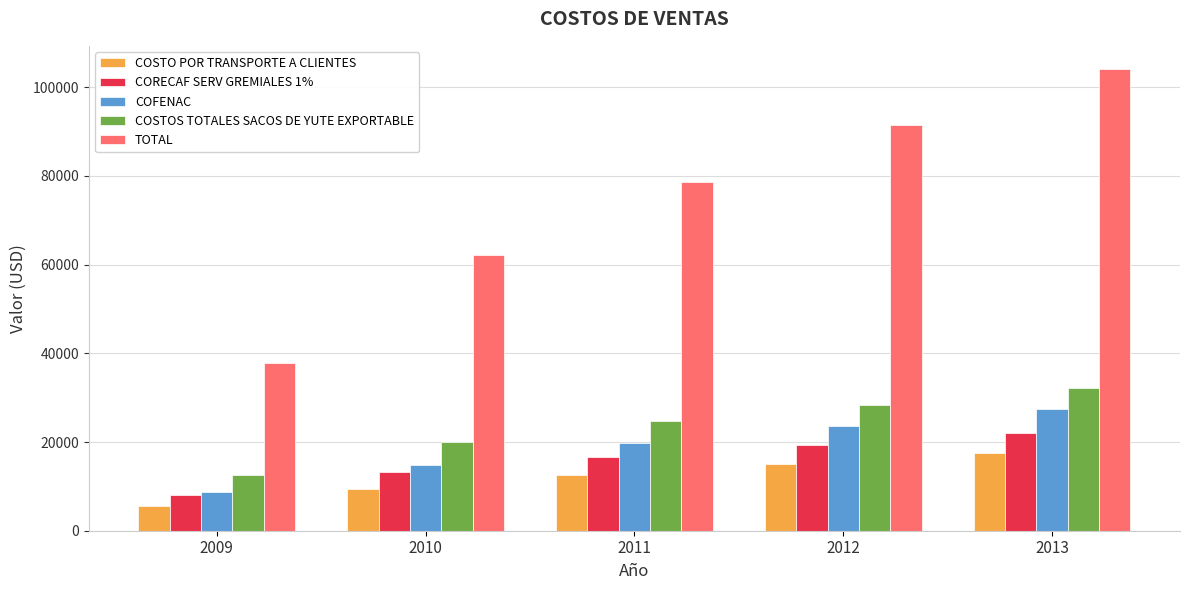

Reading left to right, what are all the values shown in this chart?

COSTO POR TRANSPORTE A CLIENTES: 2009=5495.1	2010=9459.1	2011=12554.6	2012=14987.8	2013=17421.5
CORECAF SERV GREMIALES 1%: 2009=7999.7	2010=13234.3	2011=16703.1	2012=19235.8	2013=22020.4
COFENAC: 2009=8651.6	2010=14892.7	2011=19766.4	2012=23597.4	2013=27429.1
COSTOS TOTALES SACOS DE YUTE EXPORTABLE: 2009=12669.3	2010=19927.9	2011=24648.0	2012=28393.3	2013=32218.0
TOTAL: 2009=37862.8	2010=62191.7	2011=78720.2	2012=91461.5	2013=104116.4